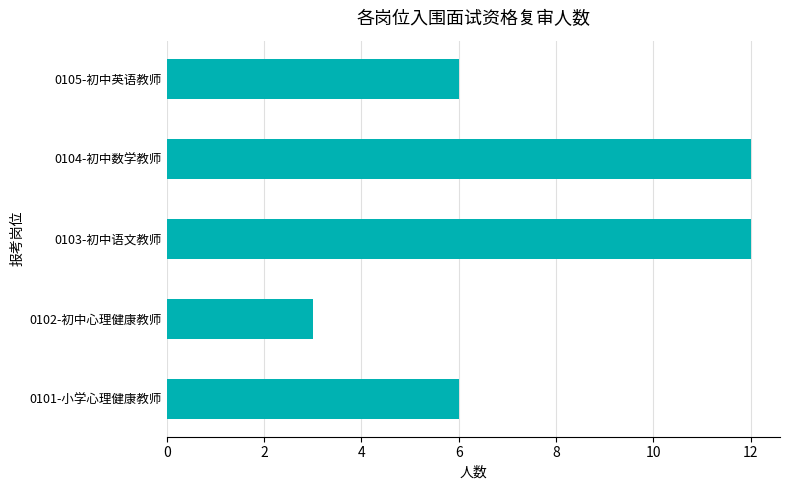

What is the greatest value displayed?

12